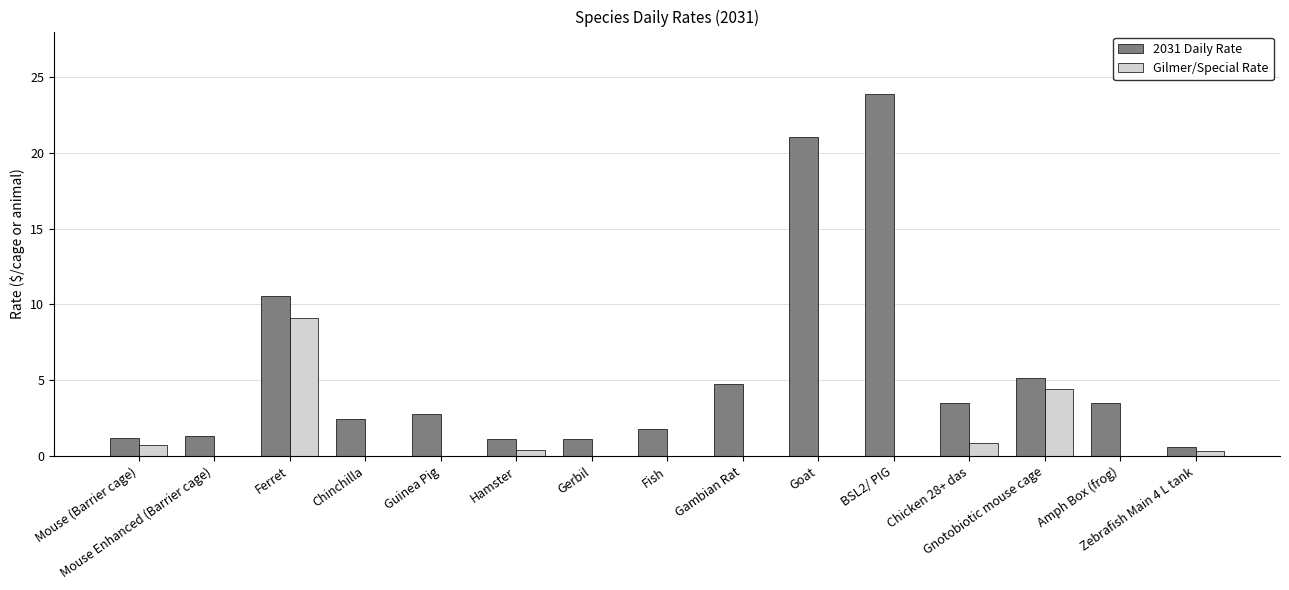

What is the sum of all Gilmer/Special Rate values?

15.9